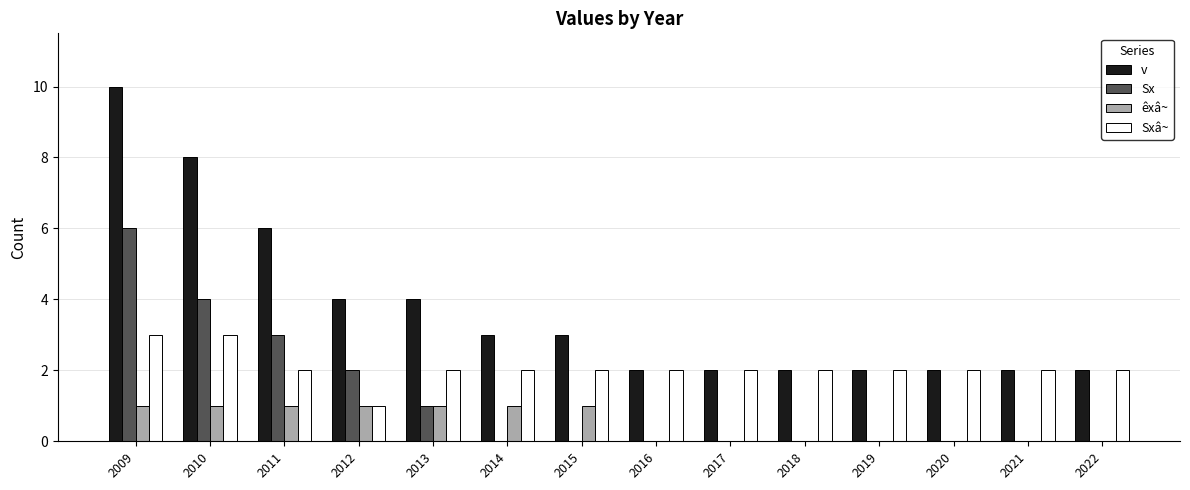

What is the maximum value for Sxâ~?

3